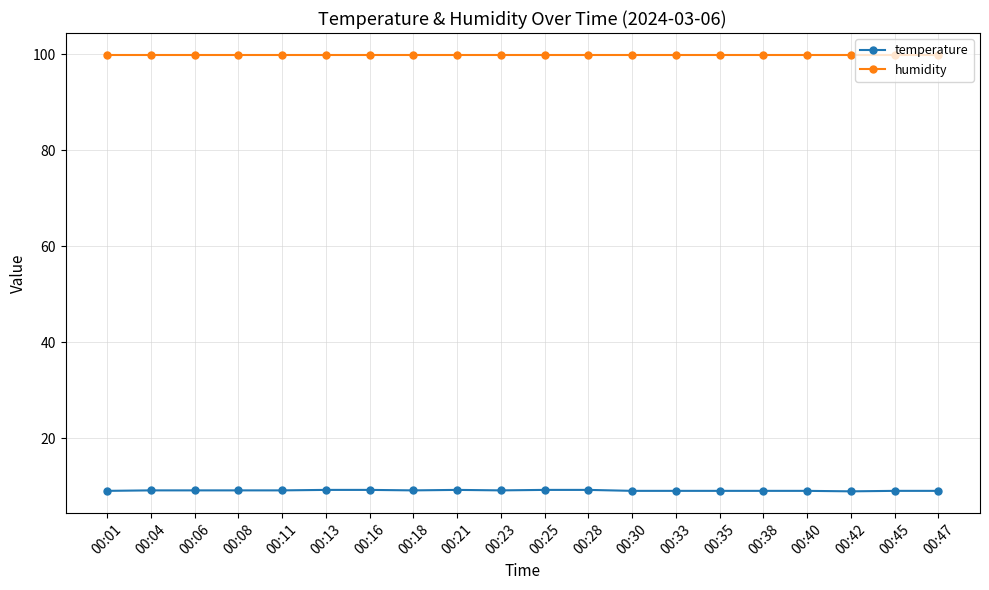

Count the number of categories in the chart.

20